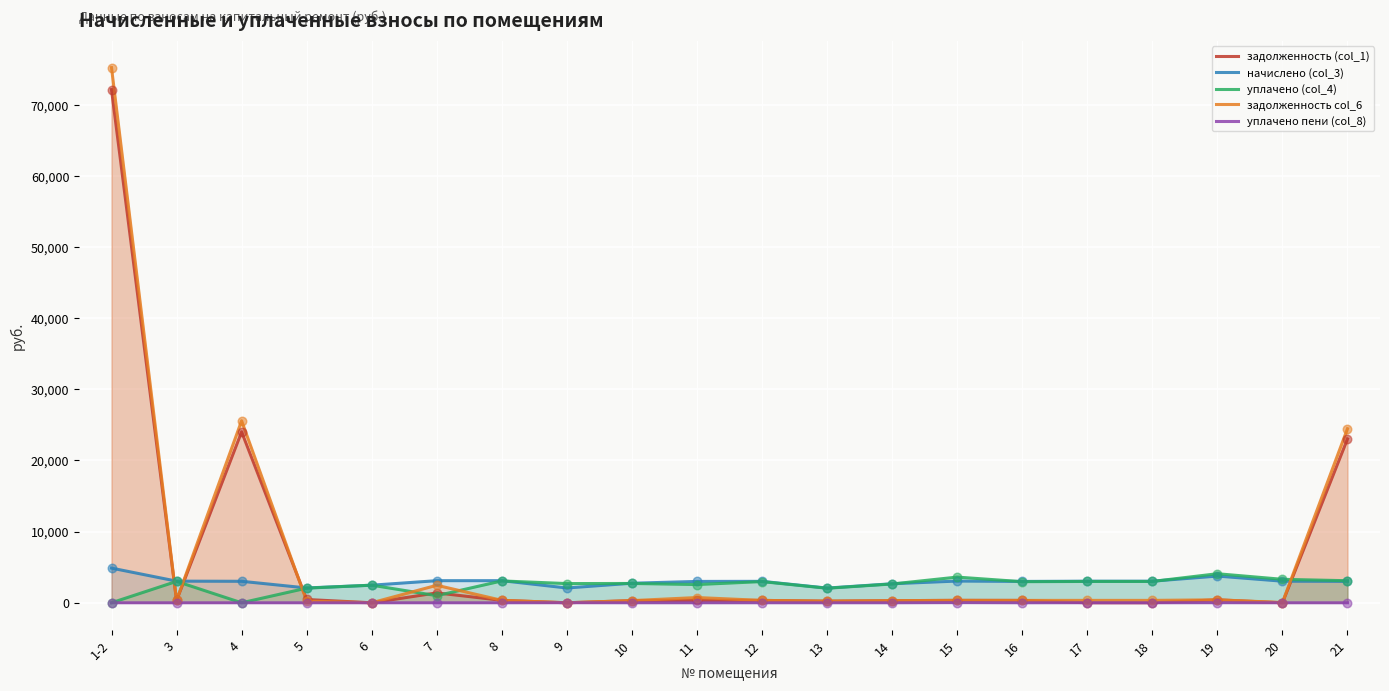

Which series has the largest total across all categories?

задолженность col_6